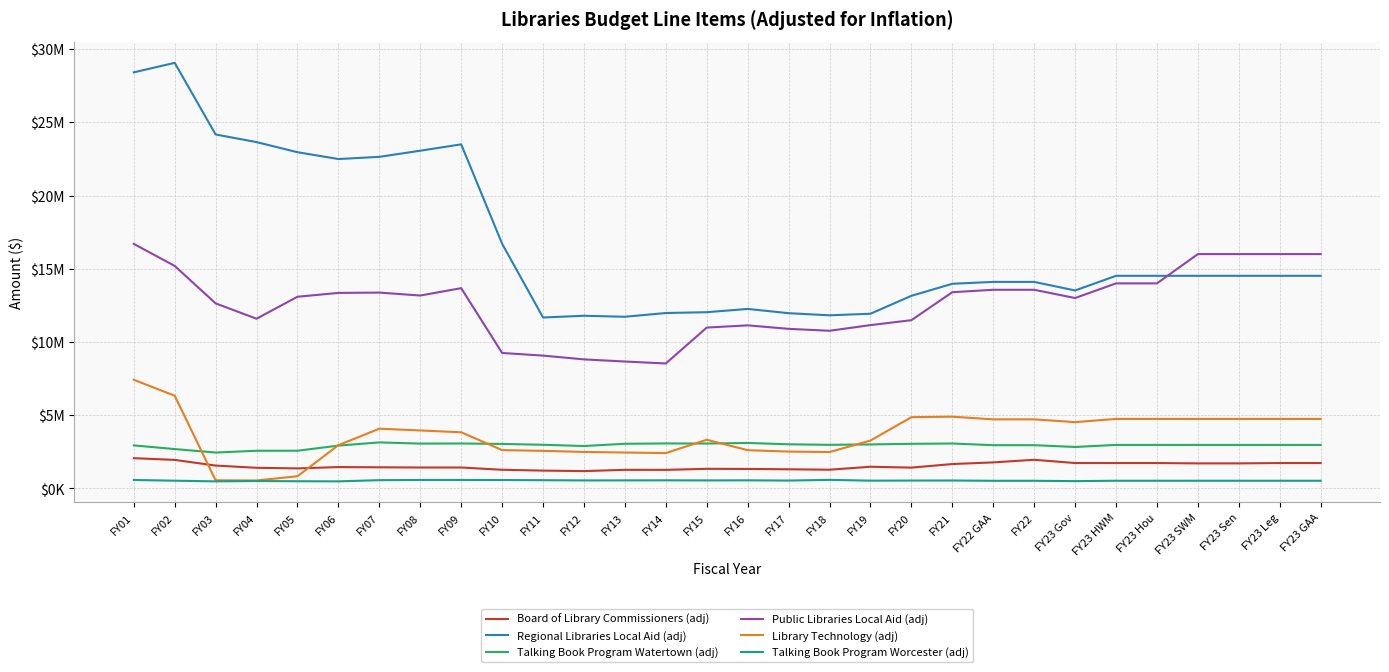

Does the chart have visible grid lines?

Yes